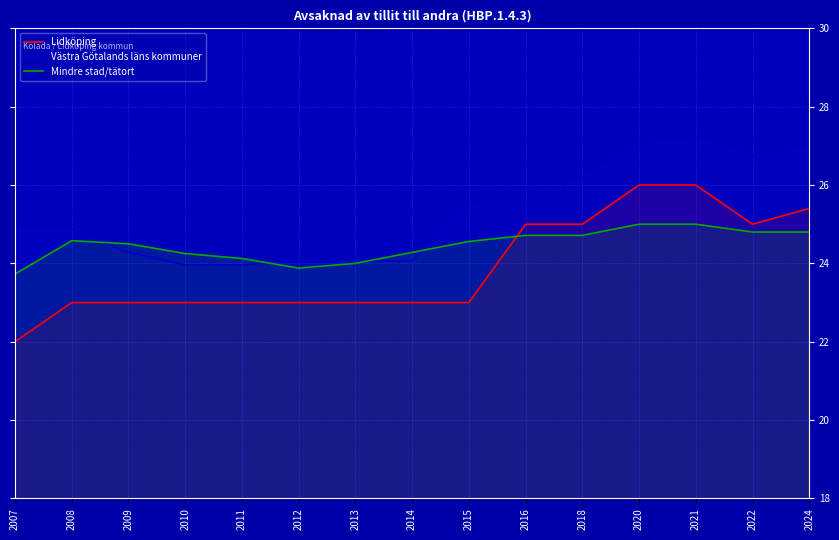

What is the minimum value shown in the chart?

22.0